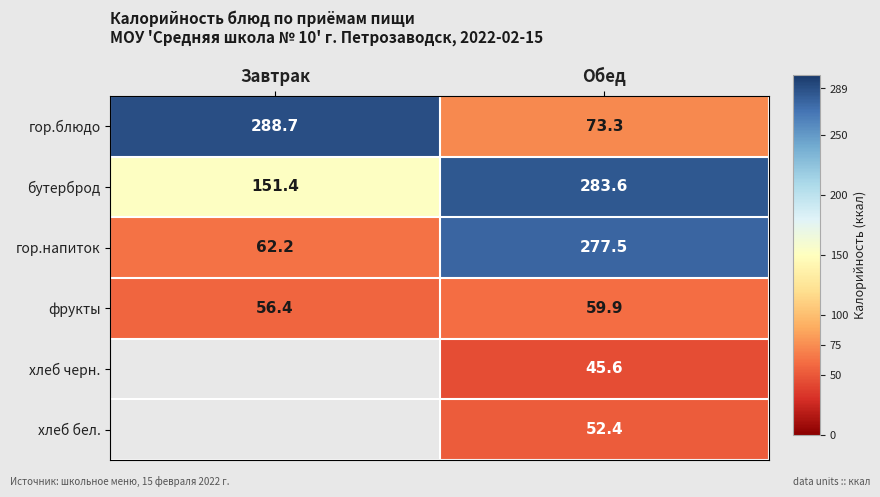

Where does the бутерброд series first go above 283?

Обед